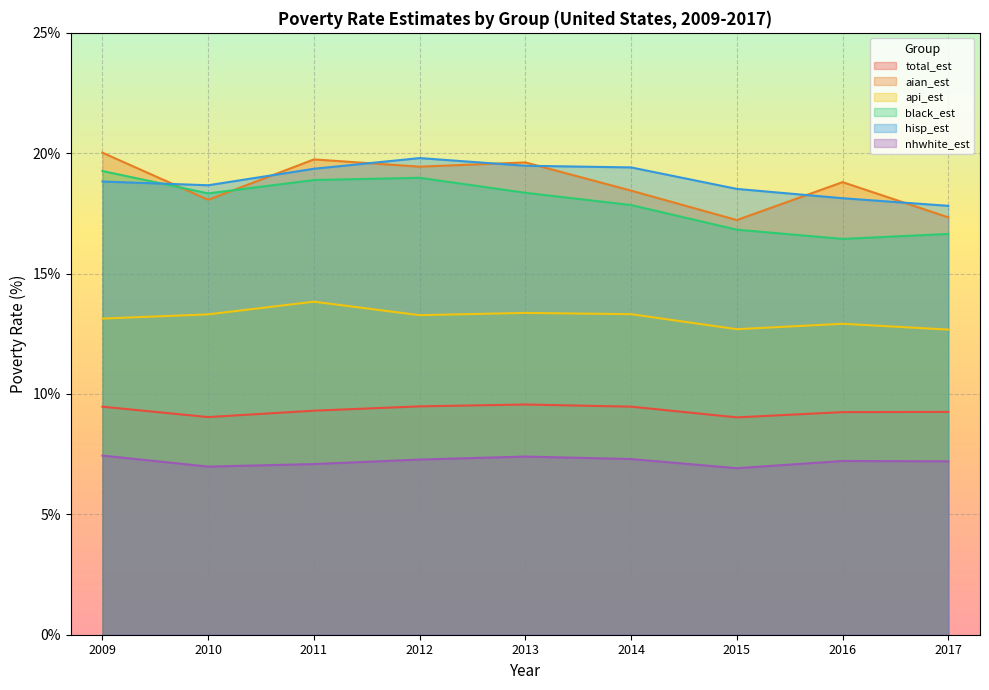

True or false: total_est and api_est cross at least once.

False